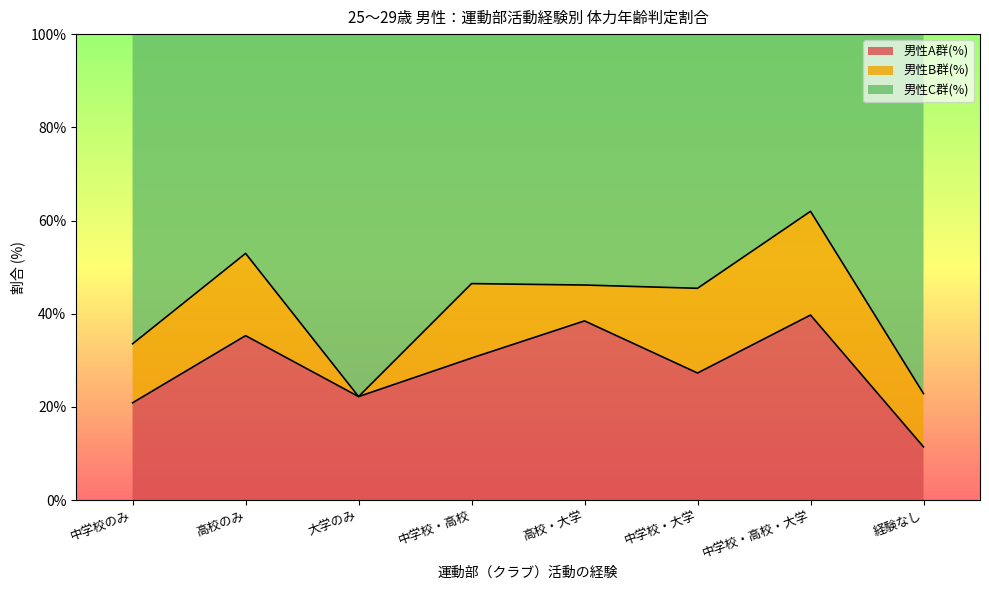

True or false: 男性C群(%) and 男性A群(%) intersect in this chart.

False